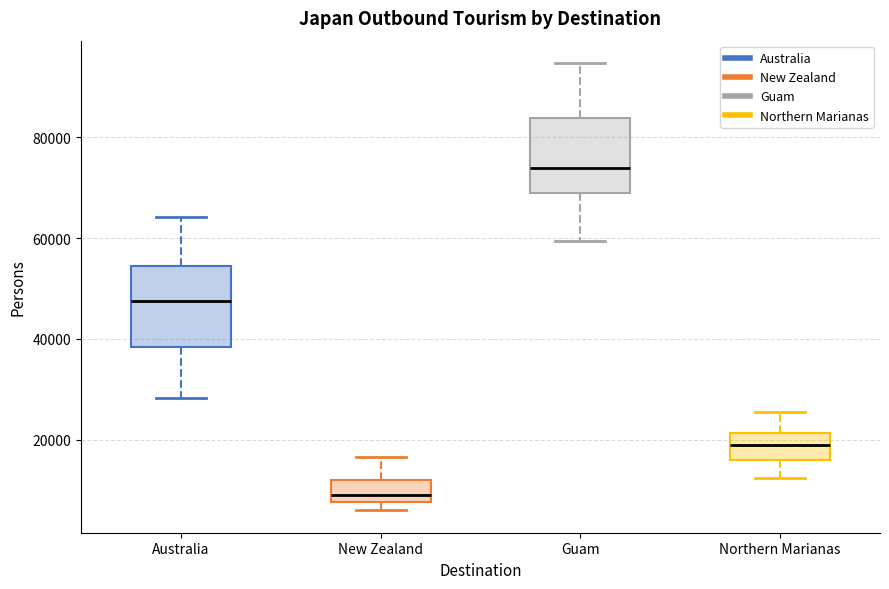

Reading left to right, read every box against the y-axis: the position of its median line, the range the box covers, and the ends of its whiskers. The values are not printed on the chart, so give them approximately, as read against the axis.

Australia: median 48000, box 38000 to 54000, whiskers 28000 to 64000
New Zealand: median 10000, box 8000 to 12000, whiskers 6000 to 16000
Guam: median 74000, box 68000 to 84000, whiskers 60000 to 94000
Northern Marianas: median 18000, box 16000 to 22000, whiskers 12000 to 26000